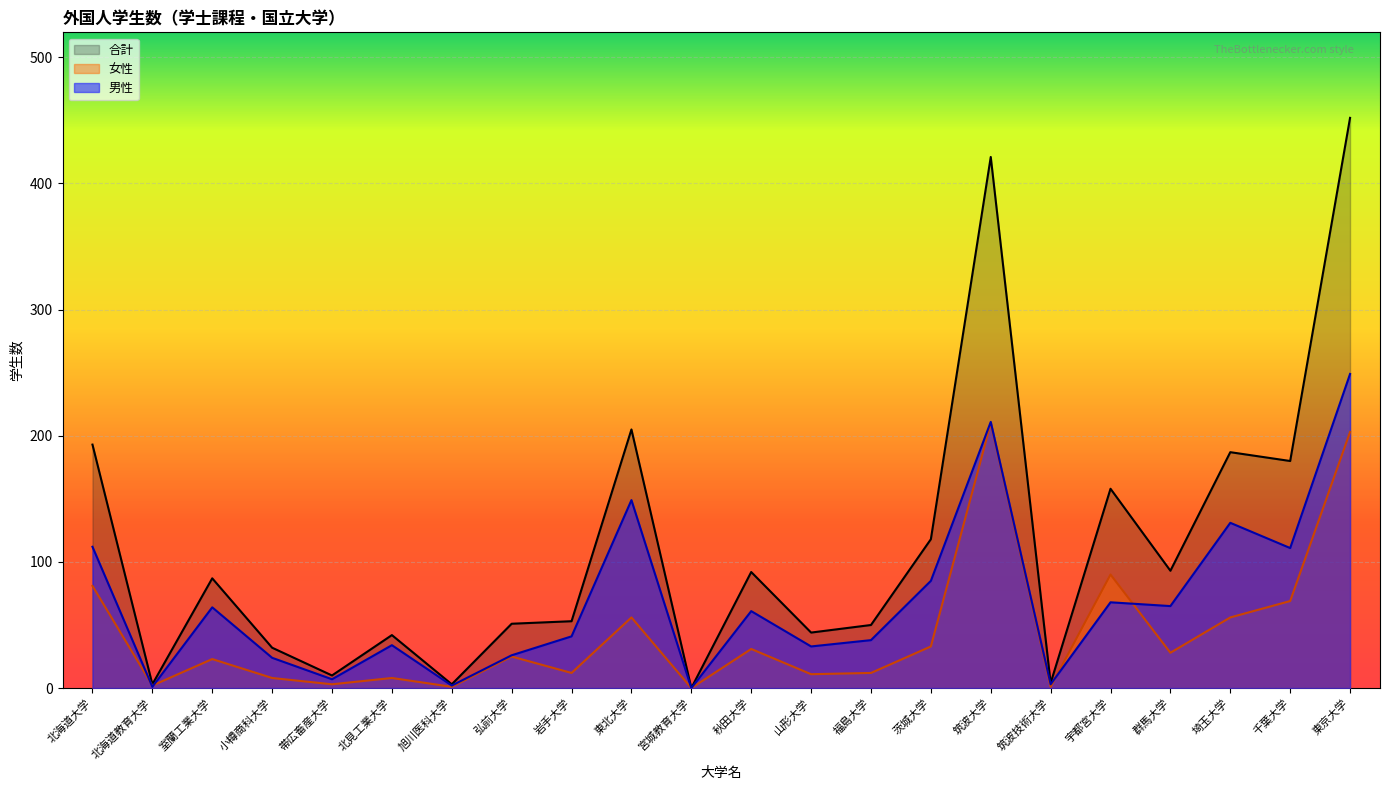

How many positive values does the 男性 series have?

21